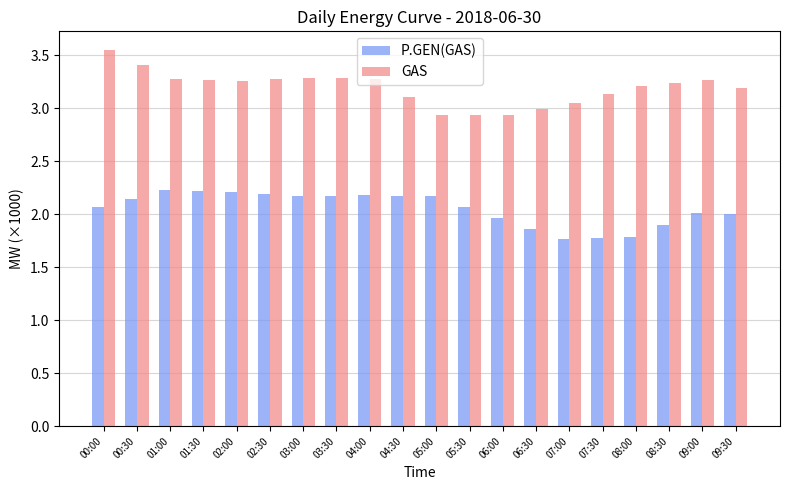

The value of P.GEN(GAS) at 00:30 is 1.3. True or false?

False